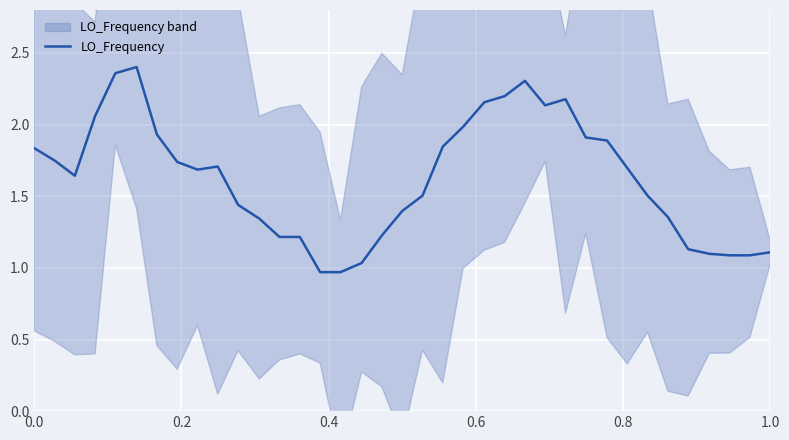

Is it true that LO_Frequency equals 1.1 at 1.0?

True